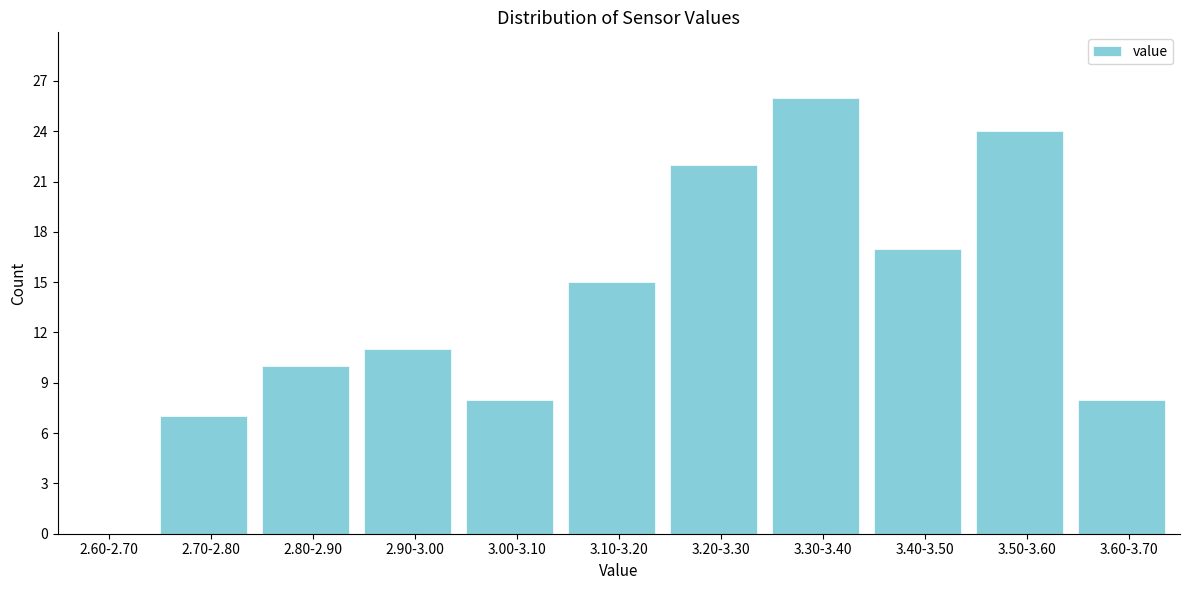

The chart shows a value of 11 at 2.90-3.00. True or false?

True